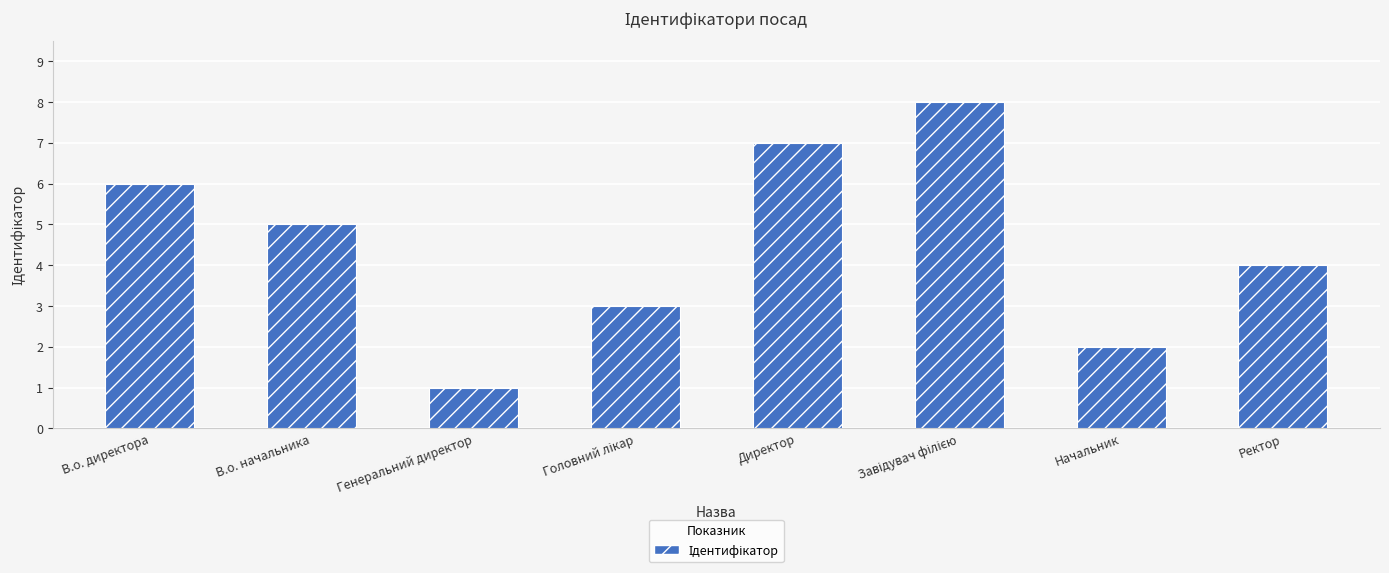

Count the values in the range 3 to 7.

5